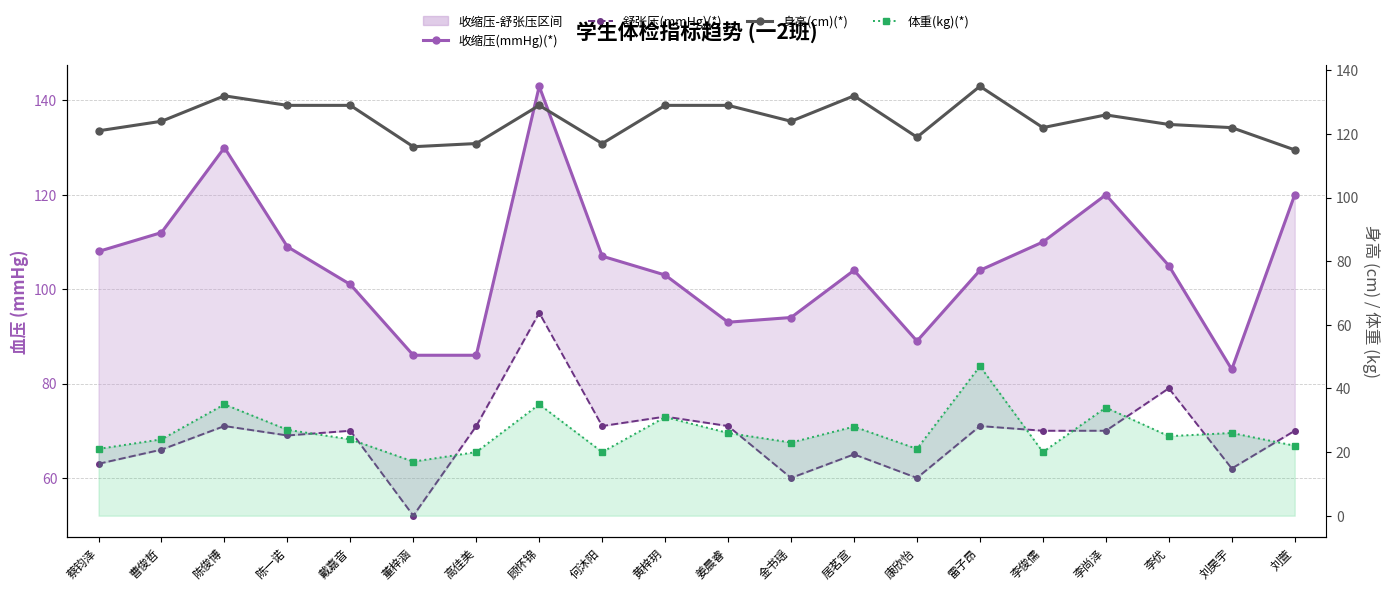

True or false: 体重(kg)(*) and 收缩压(mmHg)(*) cross at least once.

False